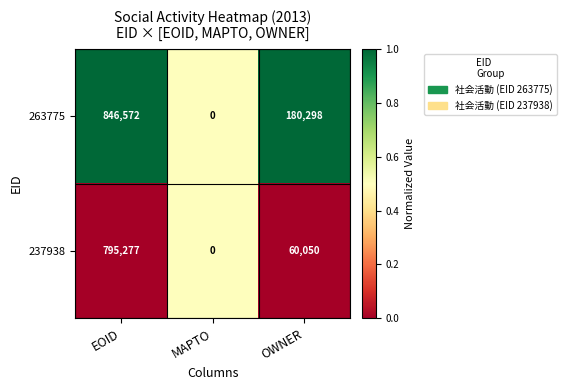

Is the value of 237938 at OWNER greater than the value of 263775 at OWNER?

No